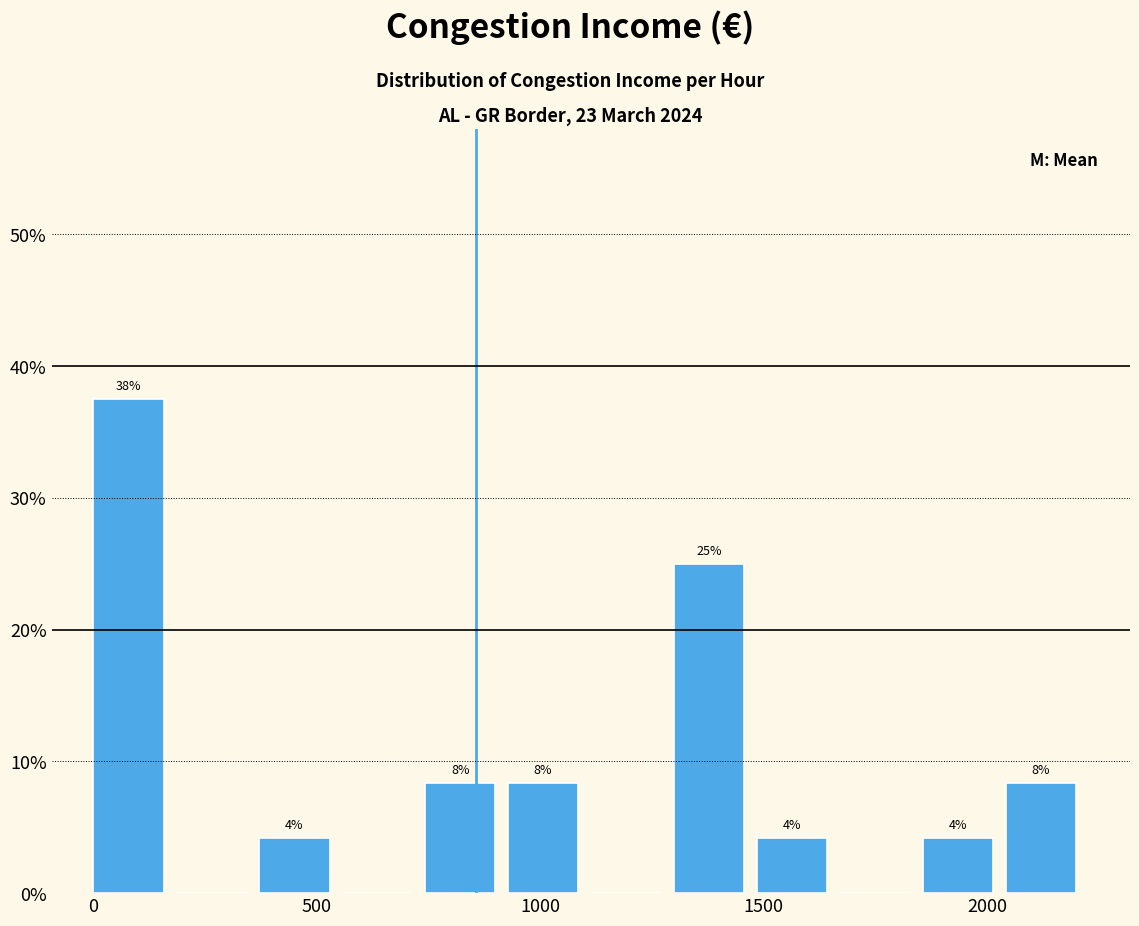

Read against the x-axis, roughly where is the centre of the tallest bar?

100